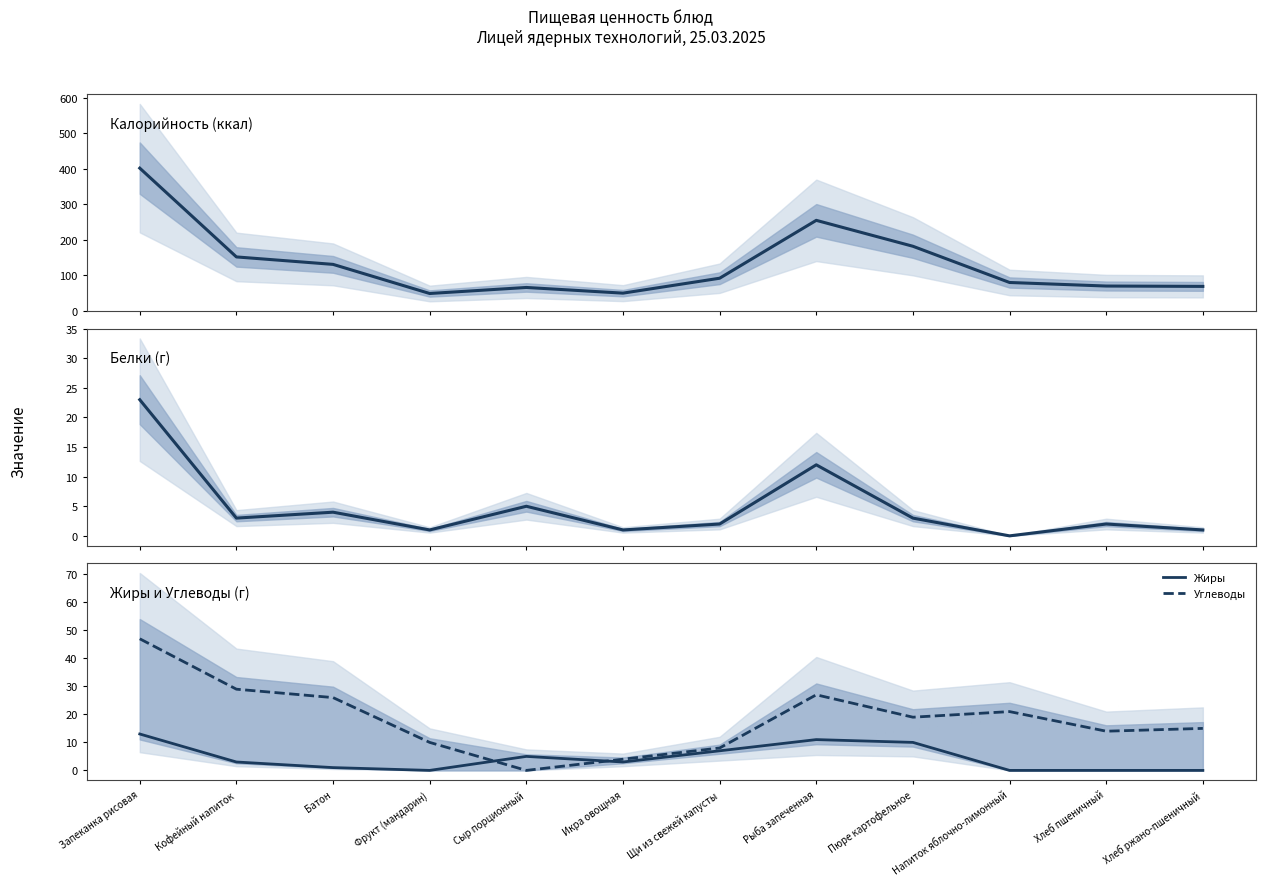

Reading left to right, what are all the values shown in this chart?

Калорийность: 402	152	131	49	66	50	92	255	182	80	70	69
Белки: 23	3	4	1	5	1	2	12	3	0	2	1
Жиры: 13	3	1	0	5	3	7	11	10	0	0	0
Углеводы: 47	29	26	10	0	4	8	27	19	21	14	15